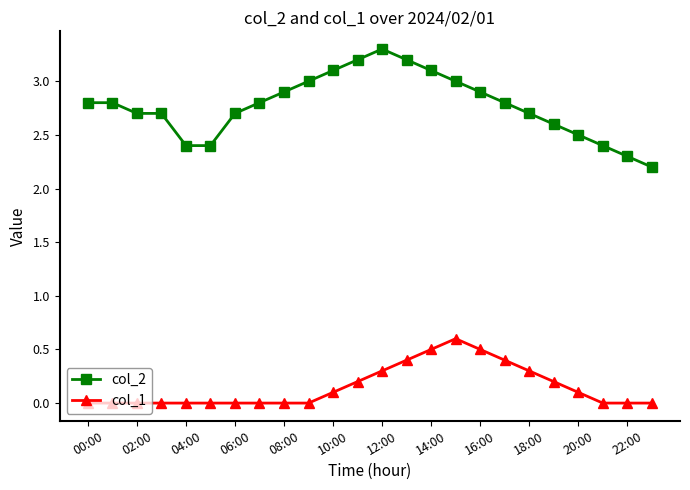

True or false: col_2 and col_1 cross at least once.

False